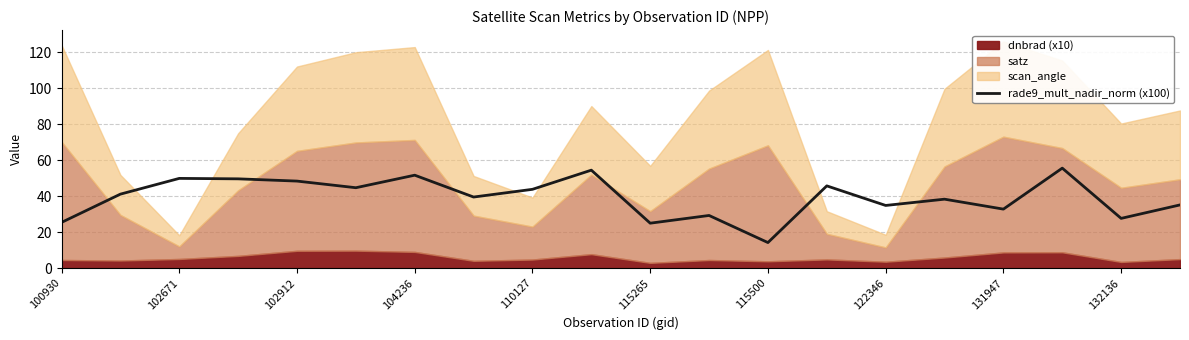

How many data points are less than 41?

10